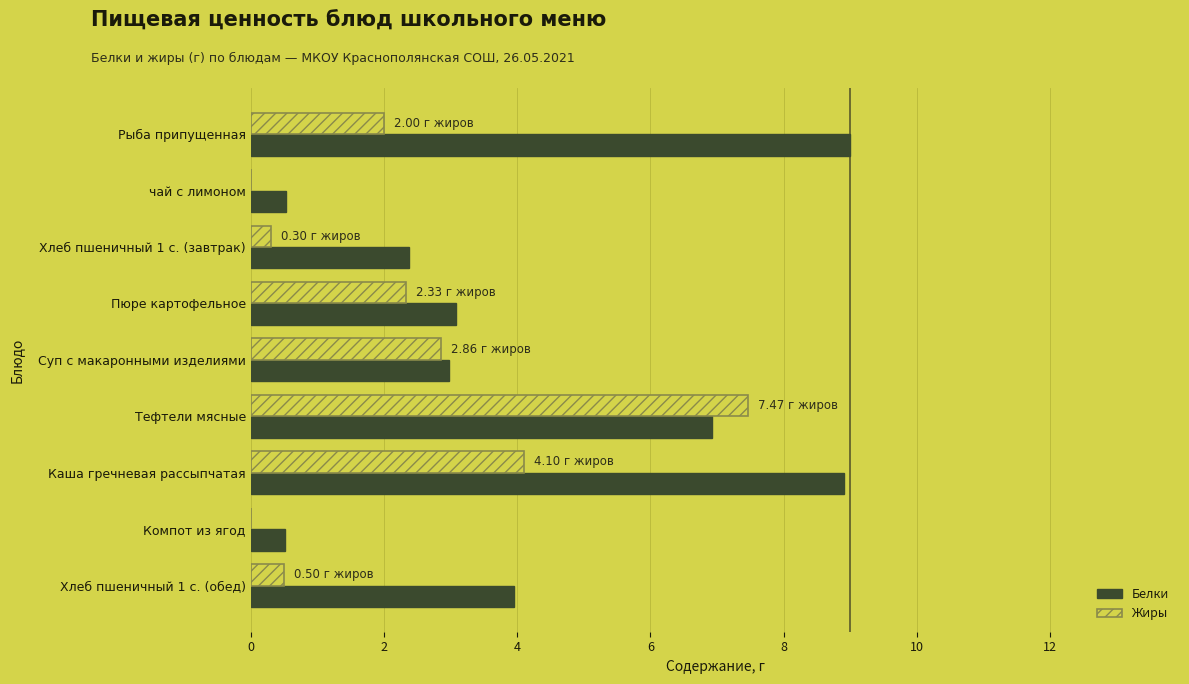

Which category has the highest value in the Жиры series?

Тефтели мясные